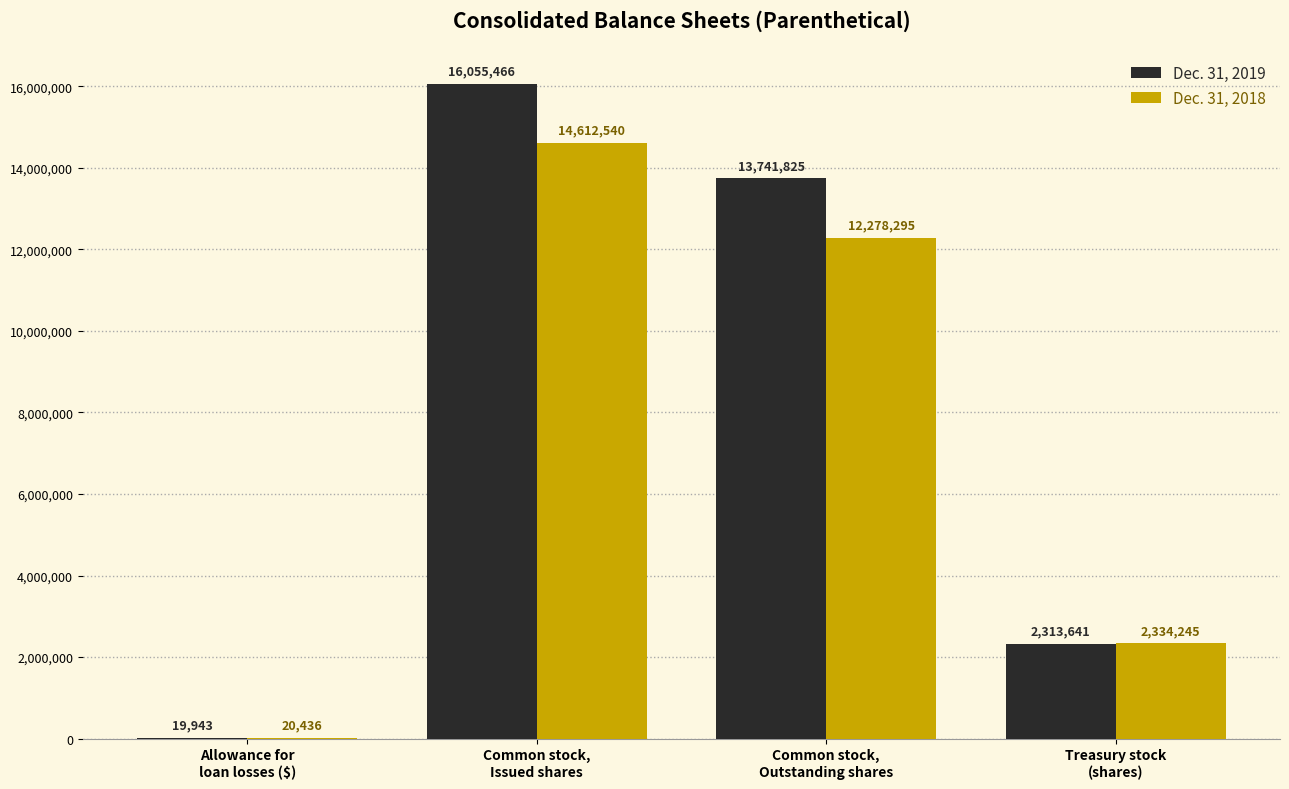

What is the greatest value displayed?

16055466